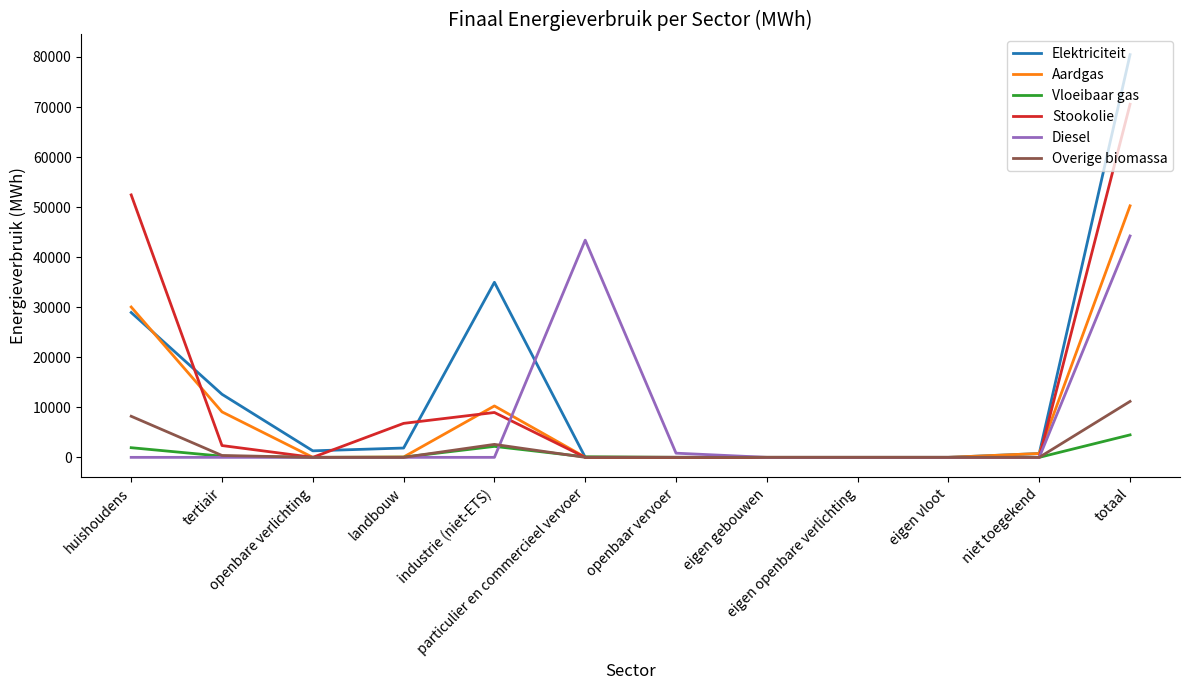

The Overige biomassa series shows 0.0 at landbouw. True or false?

True